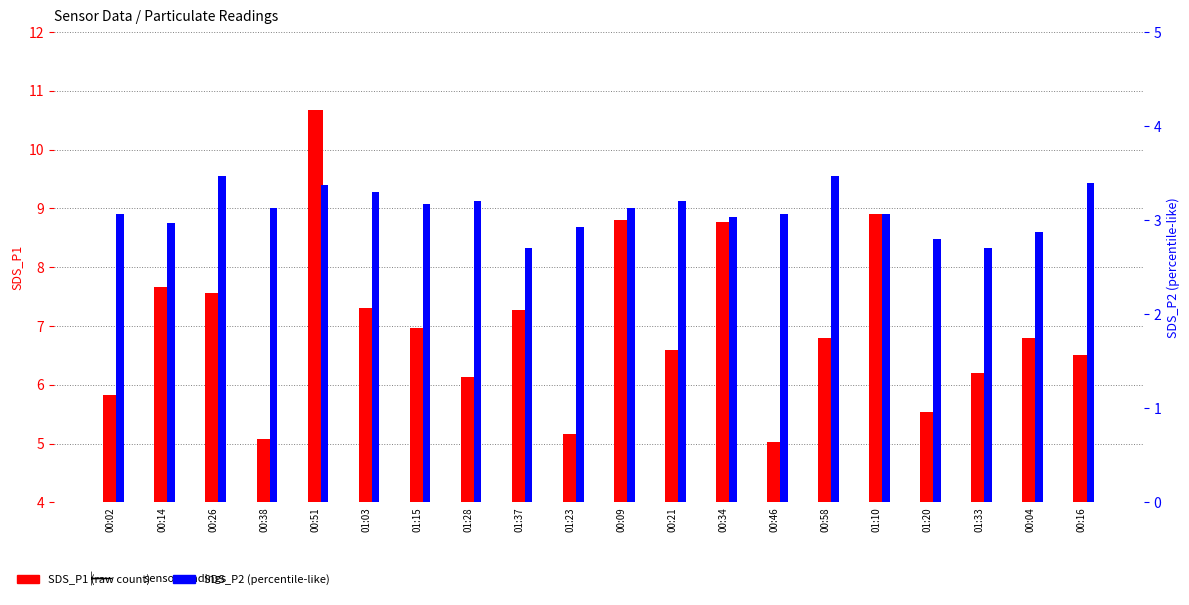

Where does the SDS_P2 series first go above 3?

00:02